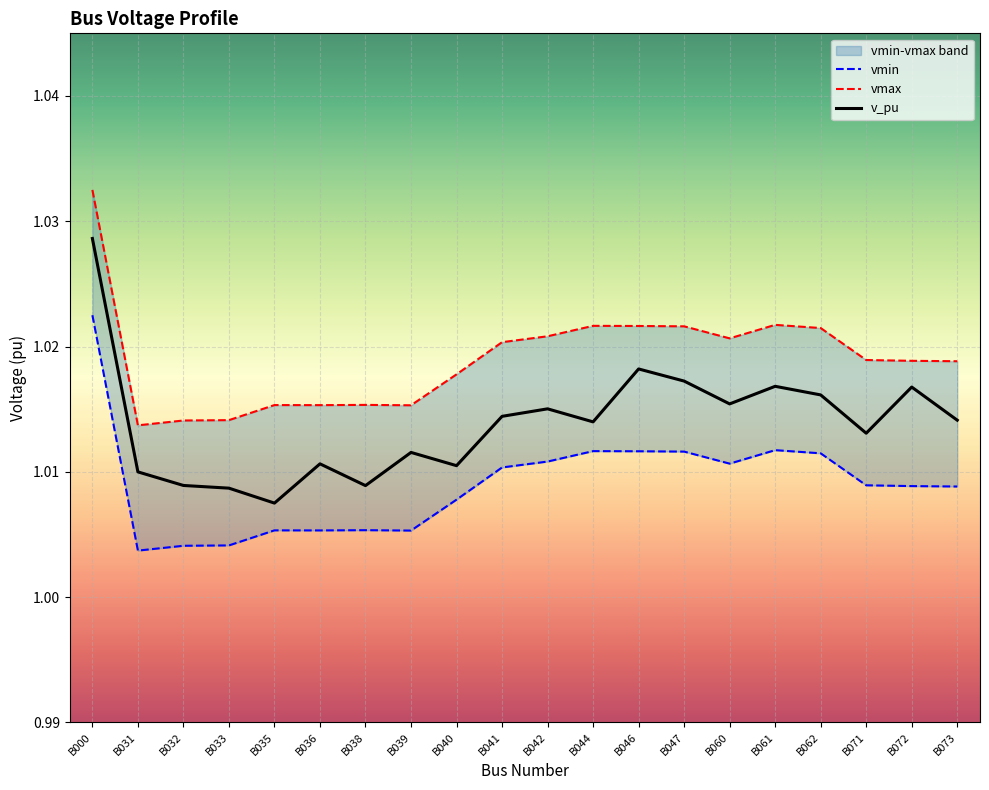

What are all the series names shown in the legend?

vmin, vmax, v_pu